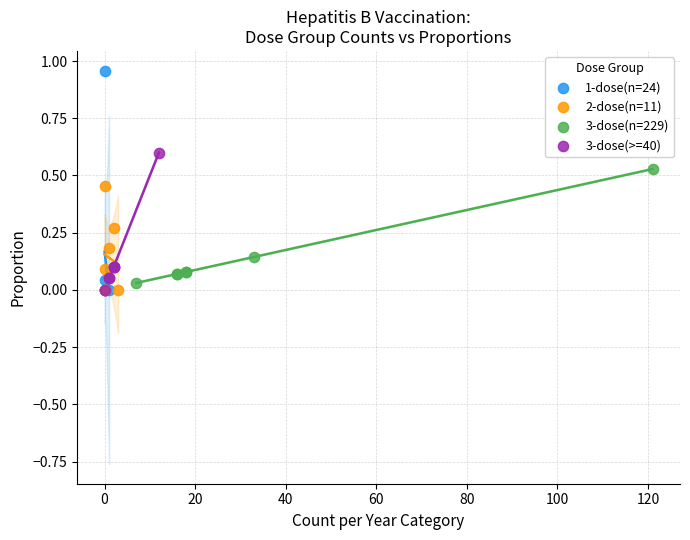

Which series contains the highest Y value?

1-dose(n=24)